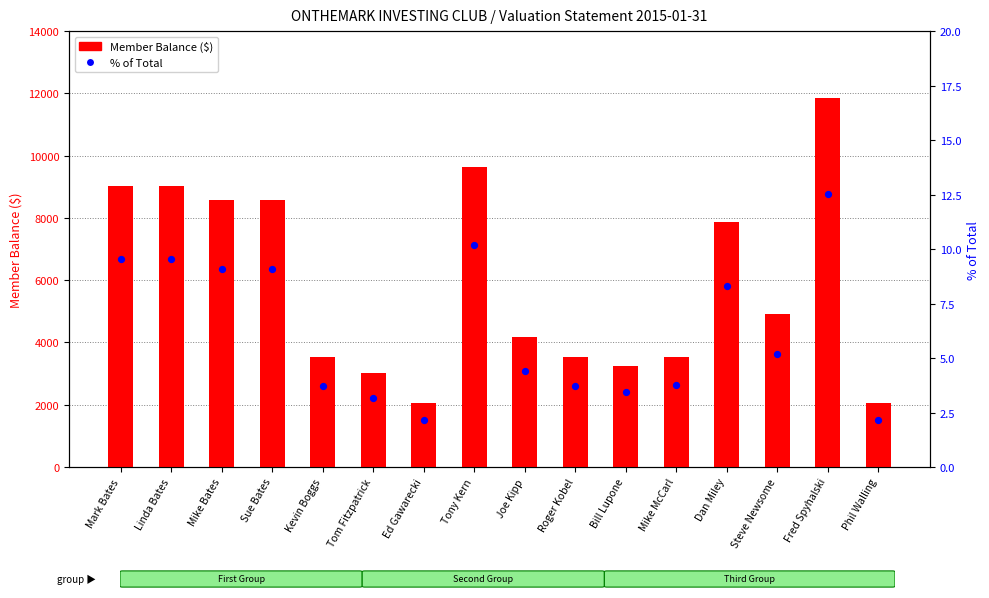

What are all the series names shown in the legend?

Member Balance ($), % of Total